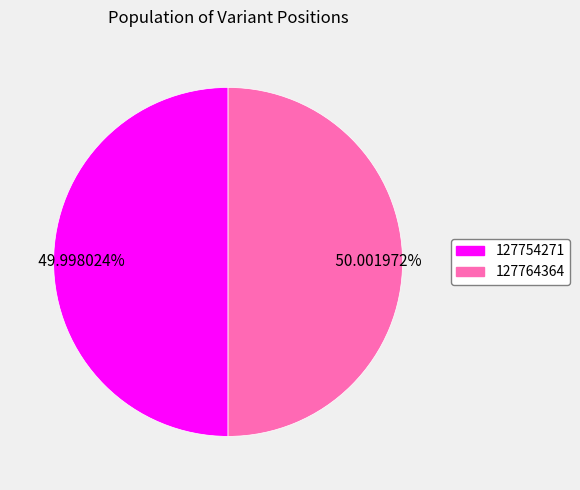

Is there any slice that represents more than half of the pie?

Yes